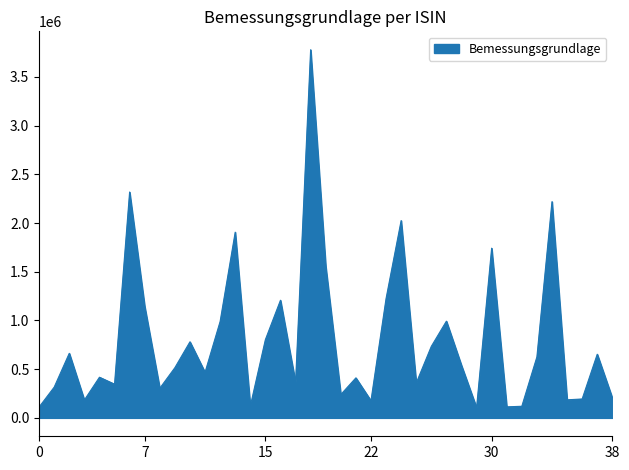

What is the maximum value shown in the chart?

3778822.1